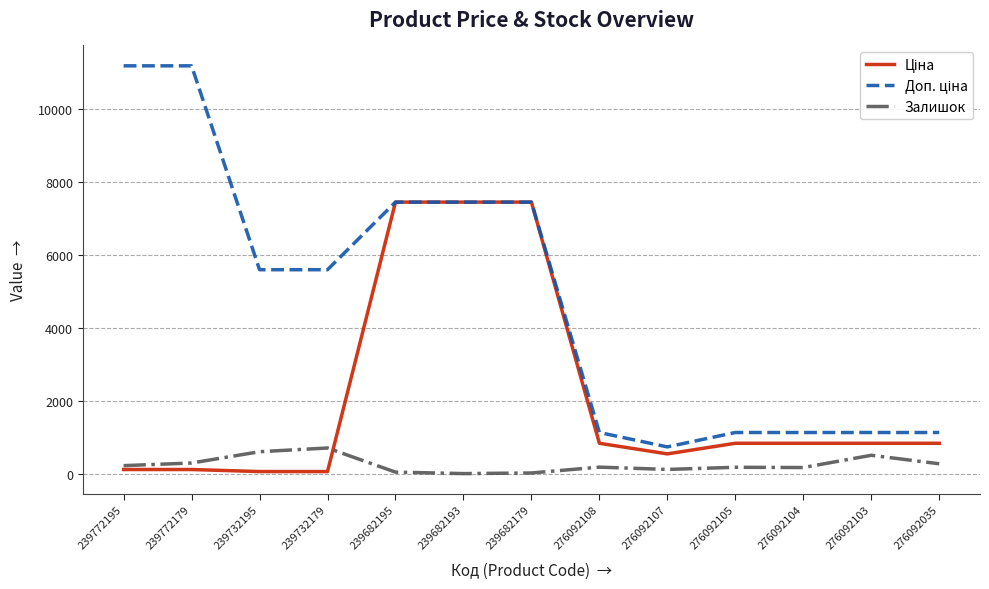

The value of Залишок at 239772179 is 290.0. True or false?

True